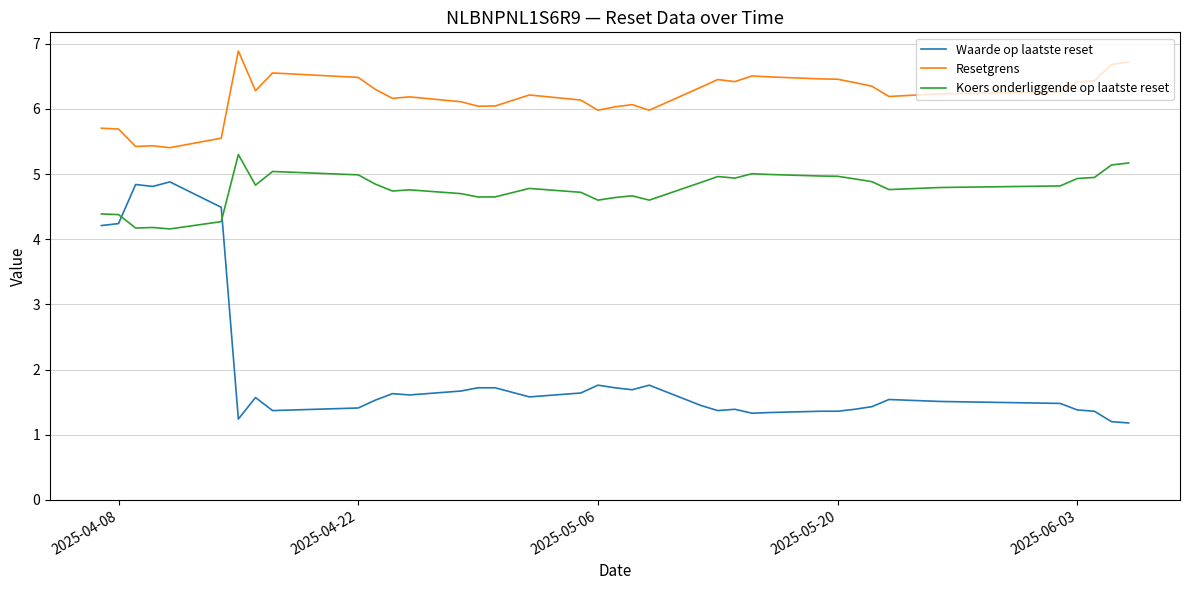

What is the difference between the maximum and minimum values in the Resetgrens series?

1.5